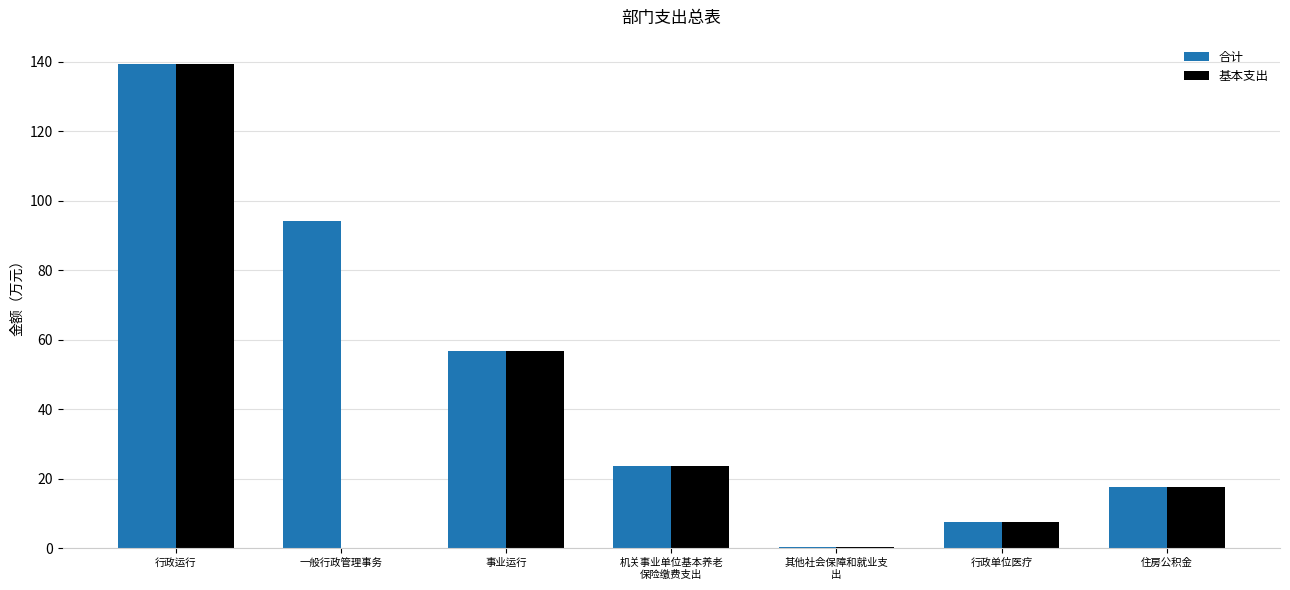

The value of 基本支出 at 行政单位医疗 is 12.1. True or false?

False